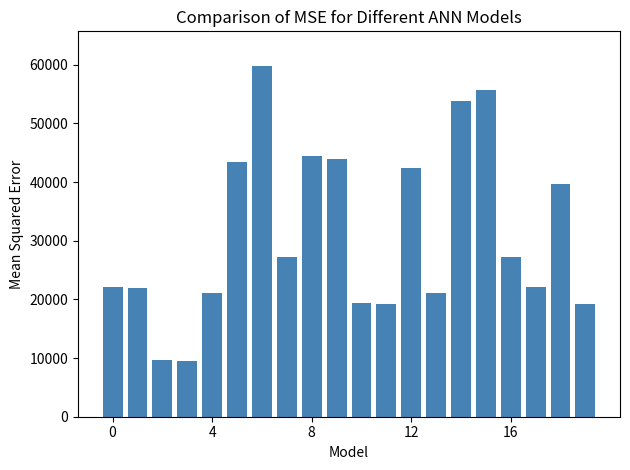

What is the difference between the maximum and minimum values?

50144